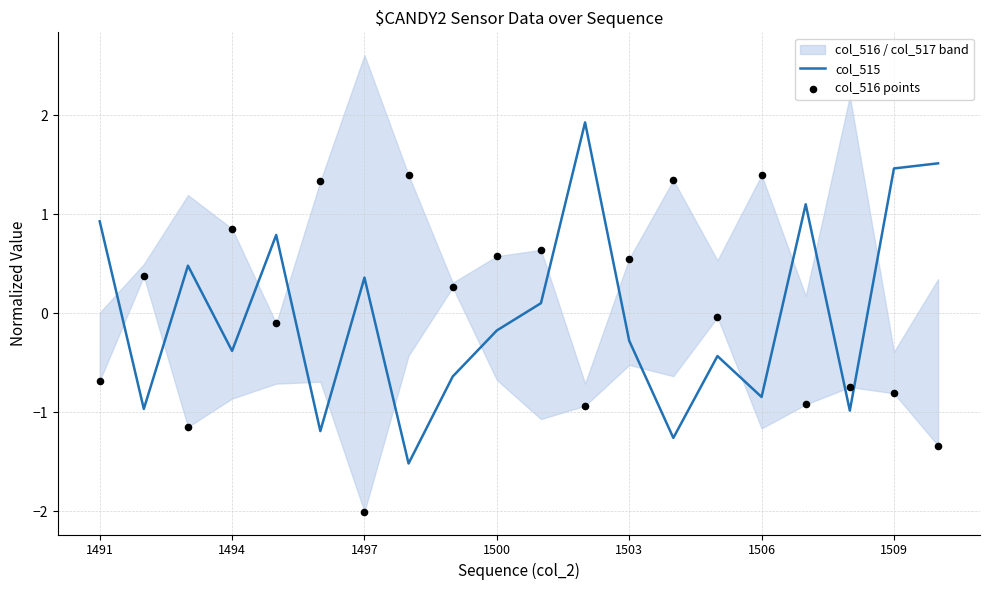

What is the minimum value for col_515?

-1.5